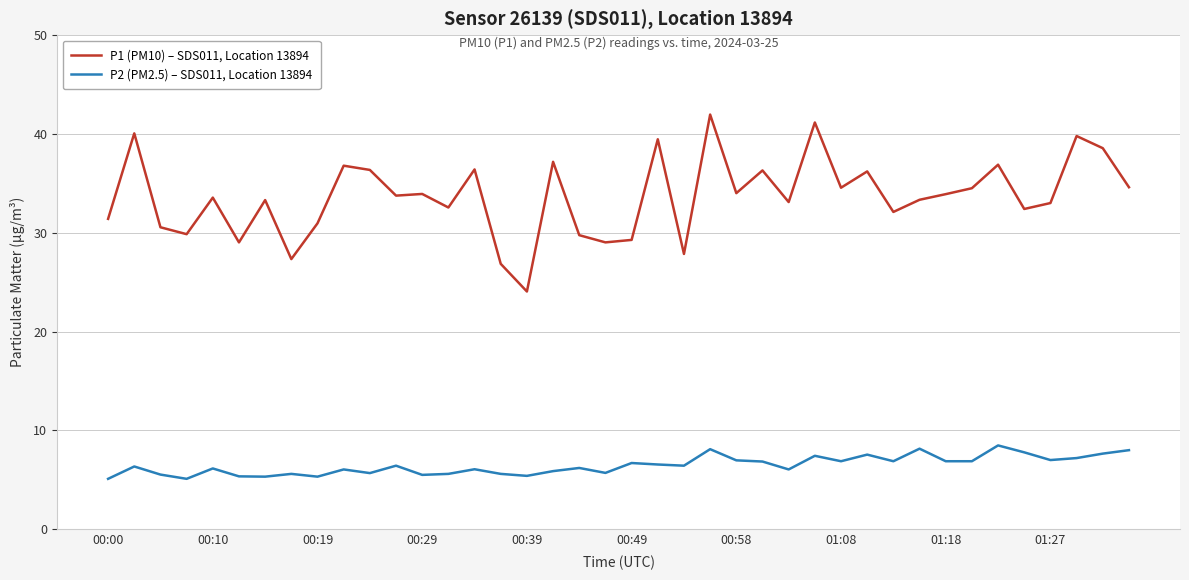

What is the difference between the second highest and minimum values in the P1 (PM10) – SDS011, Location 13894 series?

17.1